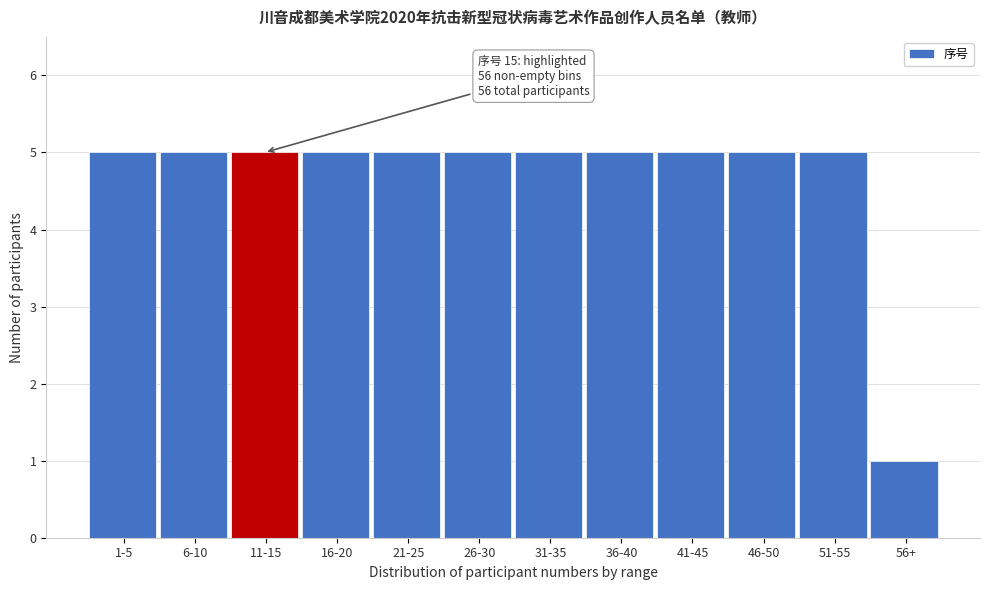

Reading right to left, extract all data points from this chart.

56+=1	51-55=5	46-50=5	41-45=5	36-40=5	31-35=5	26-30=5	21-25=5	16-20=5	11-15=5	6-10=5	1-5=5